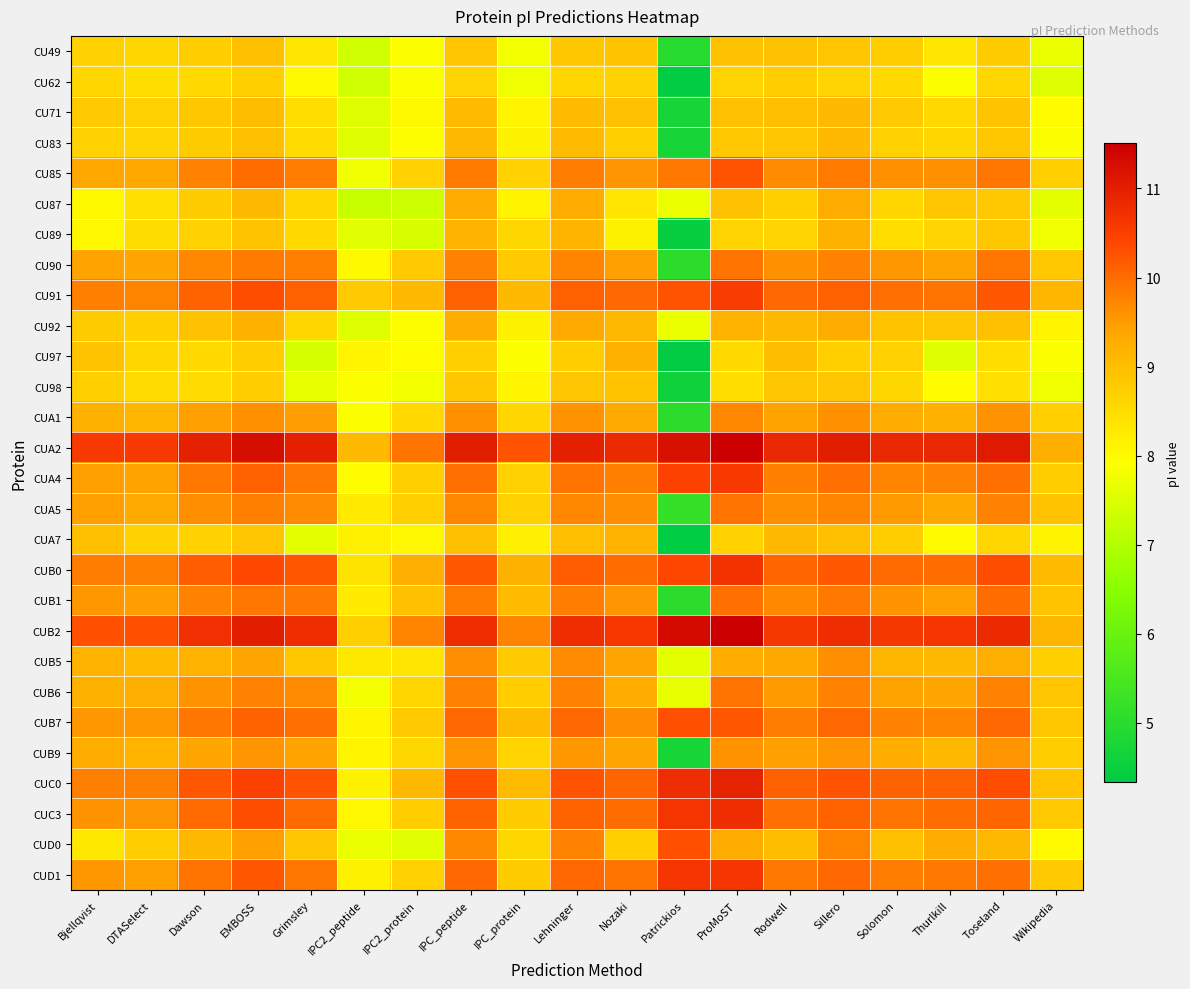

Reading left to right, extract all data points from this chart.

CU49: Bjellqvist=8.7	DTASelect=8.6	Dawson=8.8	EMBOSS=9.0	Grimsley=8.4	IPC2_peptide=7.3	IPC2_protein=7.9	IPC_peptide=8.9	IPC_protein=7.8	Lehninger=8.9	Nozaki=8.9	Patrickios=5.0	ProMoST=8.9	Rodwell=8.9	Sillero=8.9	Solomon=8.7	Thurlkill=8.3	Toseland=8.8	Wikipedia=7.7
CU62: Bjellqvist=8.6	DTASelect=8.5	Dawson=8.6	EMBOSS=8.7	Grimsley=8.0	IPC2_peptide=7.3	IPC2_protein=7.9	IPC_peptide=8.6	IPC_protein=7.7	Lehninger=8.6	Nozaki=8.7	Patrickios=4.4	ProMoST=8.6	Rodwell=8.8	Sillero=8.6	Solomon=8.6	Thurlkill=7.9	Toseland=8.6	Wikipedia=7.5
CU71: Bjellqvist=8.8	DTASelect=8.7	Dawson=8.8	EMBOSS=9.0	Grimsley=8.5	IPC2_peptide=7.5	IPC2_protein=8.0	IPC_peptide=9.1	IPC_protein=8.1	Lehninger=9.0	Nozaki=8.9	Patrickios=4.7	ProMoST=8.9	Rodwell=9.0	Sillero=9.1	Solomon=8.8	Thurlkill=8.5	Toseland=8.9	Wikipedia=8.0
CU83: Bjellqvist=8.7	DTASelect=8.6	Dawson=8.8	EMBOSS=9.0	Grimsley=8.5	IPC2_peptide=7.5	IPC2_protein=7.9	IPC_peptide=9.1	IPC_protein=8.1	Lehninger=9.1	Nozaki=8.7	Patrickios=4.7	ProMoST=8.8	Rodwell=8.9	Sillero=9.1	Solomon=8.7	Thurlkill=8.6	Toseland=8.9	Wikipedia=7.9
CU85: Bjellqvist=9.4	DTASelect=9.4	Dawson=9.8	EMBOSS=10.0	Grimsley=9.8	IPC2_peptide=7.8	IPC2_protein=8.7	IPC_peptide=9.8	IPC_protein=8.7	Lehninger=9.8	Nozaki=9.5	Patrickios=9.9	ProMoST=10.3	Rodwell=9.7	Sillero=9.8	Solomon=9.6	Thurlkill=9.6	Toseland=9.9	Wikipedia=8.7
CU87: Bjellqvist=8.0	DTASelect=8.4	Dawson=8.8	EMBOSS=9.1	Grimsley=8.6	IPC2_peptide=7.2	IPC2_protein=7.3	IPC_peptide=9.3	IPC_protein=8.1	Lehninger=9.3	Nozaki=8.3	Patrickios=7.7	ProMoST=8.9	Rodwell=8.7	Sillero=9.3	Solomon=8.6	Thurlkill=8.9	Toseland=8.8	Wikipedia=7.6
CU89: Bjellqvist=8.0	DTASelect=8.5	Dawson=8.7	EMBOSS=8.9	Grimsley=8.6	IPC2_peptide=7.6	IPC2_protein=7.5	IPC_peptide=9.2	IPC_protein=8.6	Lehninger=9.2	Nozaki=8.1	Patrickios=4.4	ProMoST=8.6	Rodwell=8.6	Sillero=9.2	Solomon=8.5	Thurlkill=8.6	Toseland=8.9	Wikipedia=7.8
CU90: Bjellqvist=9.4	DTASelect=9.4	Dawson=9.7	EMBOSS=9.8	Grimsley=9.8	IPC2_peptide=8.0	IPC2_protein=8.8	IPC_peptide=9.8	IPC_protein=8.8	Lehninger=9.7	Nozaki=9.5	Patrickios=5.0	ProMoST=9.9	Rodwell=9.6	Sillero=9.8	Solomon=9.5	Thurlkill=9.4	Toseland=9.9	Wikipedia=8.8
CU91: Bjellqvist=9.8	DTASelect=9.7	Dawson=10.1	EMBOSS=10.3	Grimsley=10.1	IPC2_peptide=8.8	IPC2_protein=9.1	IPC_peptide=10.1	IPC_protein=9.1	Lehninger=10.1	Nozaki=10.0	Patrickios=10.2	ProMoST=10.5	Rodwell=10.0	Sillero=10.1	Solomon=10.0	Thurlkill=9.9	Toseland=10.2	Wikipedia=9.1
CU92: Bjellqvist=8.8	DTASelect=8.7	Dawson=8.9	EMBOSS=9.2	Grimsley=8.6	IPC2_peptide=7.5	IPC2_protein=7.9	IPC_peptide=9.3	IPC_protein=8.1	Lehninger=9.3	Nozaki=9.1	Patrickios=7.7	ProMoST=9.2	Rodwell=9.1	Sillero=9.3	Solomon=8.9	Thurlkill=8.9	Toseland=9.0	Wikipedia=8.1
CU97: Bjellqvist=8.9	DTASelect=8.6	Dawson=8.5	EMBOSS=8.8	Grimsley=7.4	IPC2_peptide=8.1	IPC2_protein=8.0	IPC_peptide=8.7	IPC_protein=7.9	Lehninger=8.8	Nozaki=9.2	Patrickios=4.4	ProMoST=8.6	Rodwell=9.0	Sillero=8.7	Solomon=8.7	Thurlkill=7.5	Toseland=8.5	Wikipedia=7.9
CU98: Bjellqvist=8.7	DTASelect=8.5	Dawson=8.5	EMBOSS=8.7	Grimsley=7.7	IPC2_peptide=7.9	IPC2_protein=7.8	IPC_peptide=8.9	IPC_protein=8.1	Lehninger=8.9	Nozaki=8.9	Patrickios=4.6	ProMoST=8.5	Rodwell=8.9	Sillero=8.9	Solomon=8.6	Thurlkill=8.0	Toseland=8.4	Wikipedia=7.7
CUA1: Bjellqvist=9.2	DTASelect=9.2	Dawson=9.4	EMBOSS=9.6	Grimsley=9.5	IPC2_peptide=7.9	IPC2_protein=8.5	IPC_peptide=9.6	IPC_protein=8.6	Lehninger=9.6	Nozaki=9.3	Patrickios=5.0	ProMoST=9.7	Rodwell=9.4	Sillero=9.6	Solomon=9.3	Thurlkill=9.2	Toseland=9.6	Wikipedia=8.7
CUA2: Bjellqvist=10.6	DTASelect=10.6	Dawson=10.9	EMBOSS=11.3	Grimsley=11.0	IPC2_peptide=9.1	IPC2_protein=9.9	IPC_peptide=11.0	IPC_protein=10.3	Lehninger=11.0	Nozaki=10.8	Patrickios=11.2	ProMoST=11.5	Rodwell=10.9	Sillero=11.0	Solomon=10.8	Thurlkill=10.9	Toseland=11.1	Wikipedia=9.2
CUA4: Bjellqvist=9.5	DTASelect=9.4	Dawson=9.9	EMBOSS=10.1	Grimsley=9.9	IPC2_peptide=8.0	IPC2_protein=8.7	IPC_peptide=9.9	IPC_protein=8.7	Lehninger=9.9	Nozaki=9.8	Patrickios=10.5	ProMoST=10.6	Rodwell=9.8	Sillero=9.9	Solomon=9.7	Thurlkill=9.8	Toseland=9.9	Wikipedia=8.7
CUA5: Bjellqvist=9.4	DTASelect=9.3	Dawson=9.6	EMBOSS=9.8	Grimsley=9.7	IPC2_peptide=8.3	IPC2_protein=8.7	IPC_peptide=9.7	IPC_protein=8.7	Lehninger=9.7	Nozaki=9.6	Patrickios=5.2	ProMoST=9.9	Rodwell=9.6	Sillero=9.7	Solomon=9.5	Thurlkill=9.4	Toseland=9.8	Wikipedia=8.9
CUA7: Bjellqvist=9.0	DTASelect=8.7	Dawson=8.7	EMBOSS=8.9	Grimsley=7.6	IPC2_peptide=8.2	IPC2_protein=8.0	IPC_peptide=9.0	IPC_protein=8.2	Lehninger=9.0	Nozaki=9.2	Patrickios=4.3	ProMoST=8.7	Rodwell=9.1	Sillero=9.0	Solomon=8.8	Thurlkill=8.0	Toseland=8.6	Wikipedia=8.1
CUB0: Bjellqvist=9.8	DTASelect=9.8	Dawson=10.2	EMBOSS=10.4	Grimsley=10.2	IPC2_peptide=8.4	IPC2_protein=9.3	IPC_peptide=10.2	IPC_protein=9.2	Lehninger=10.2	Nozaki=10.0	Patrickios=10.4	ProMoST=10.7	Rodwell=10.1	Sillero=10.2	Solomon=10.0	Thurlkill=10.0	Toseland=10.3	Wikipedia=9.1
CUB1: Bjellqvist=9.5	DTASelect=9.5	Dawson=9.8	EMBOSS=9.9	Grimsley=9.9	IPC2_peptide=8.3	IPC2_protein=9.0	IPC_peptide=9.8	IPC_protein=9.0	Lehninger=9.8	Nozaki=9.5	Patrickios=5.0	ProMoST=10.0	Rodwell=9.7	Sillero=9.9	Solomon=9.6	Thurlkill=9.5	Toseland=10.0	Wikipedia=8.9
CUB2: Bjellqvist=10.3	DTASelect=10.3	Dawson=10.7	EMBOSS=11.0	Grimsley=10.8	IPC2_peptide=8.7	IPC2_protein=9.7	IPC_peptide=10.8	IPC_protein=9.7	Lehninger=10.8	Nozaki=10.6	Patrickios=11.3	ProMoST=11.5	Rodwell=10.6	Sillero=10.8	Solomon=10.6	Thurlkill=10.6	Toseland=10.8	Wikipedia=9.1
CUB5: Bjellqvist=9.2	DTASelect=9.0	Dawson=9.2	EMBOSS=9.4	Grimsley=8.9	IPC2_peptide=8.3	IPC2_protein=8.4	IPC_peptide=9.6	IPC_protein=8.8	Lehninger=9.7	Nozaki=9.4	Patrickios=7.6	ProMoST=9.3	Rodwell=9.4	Sillero=9.6	Solomon=9.1	Thurlkill=9.1	Toseland=9.3	Wikipedia=8.7
CUB6: Bjellqvist=9.2	DTASelect=9.3	Dawson=9.6	EMBOSS=9.8	Grimsley=9.7	IPC2_peptide=7.8	IPC2_protein=8.6	IPC_peptide=9.8	IPC_protein=8.8	Lehninger=9.8	Nozaki=9.3	Patrickios=7.6	ProMoST=9.9	Rodwell=9.5	Sillero=9.8	Solomon=9.4	Thurlkill=9.4	Toseland=9.8	Wikipedia=8.9
CUB7: Bjellqvist=9.5	DTASelect=9.5	Dawson=9.9	EMBOSS=10.1	Grimsley=10.0	IPC2_peptide=8.1	IPC2_protein=8.8	IPC_peptide=10.0	IPC_protein=9.0	Lehninger=10.0	Nozaki=9.6	Patrickios=10.3	ProMoST=10.2	Rodwell=9.8	Sillero=10.0	Solomon=9.8	Thurlkill=9.7	Toseland=10.0	Wikipedia=8.9
CUB9: Bjellqvist=9.3	DTASelect=9.2	Dawson=9.4	EMBOSS=9.6	Grimsley=9.4	IPC2_peptide=8.1	IPC2_protein=8.6	IPC_peptide=9.5	IPC_protein=8.6	Lehninger=9.5	Nozaki=9.4	Patrickios=4.7	ProMoST=9.6	Rodwell=9.4	Sillero=9.6	Solomon=9.3	Thurlkill=9.1	Toseland=9.6	Wikipedia=8.7
CUC0: Bjellqvist=9.8	DTASelect=9.8	Dawson=10.2	EMBOSS=10.5	Grimsley=10.2	IPC2_peptide=8.1	IPC2_protein=9.1	IPC_peptide=10.3	IPC_protein=9.0	Lehninger=10.3	Nozaki=10.1	Patrickios=10.8	ProMoST=10.9	Rodwell=10.1	Sillero=10.3	Solomon=10.1	Thurlkill=10.1	Toseland=10.3	Wikipedia=8.9
CUC3: Bjellqvist=9.6	DTASelect=9.5	Dawson=10.0	EMBOSS=10.3	Grimsley=10.0	IPC2_peptide=8.1	IPC2_protein=8.8	IPC_peptide=10.1	IPC_protein=8.8	Lehninger=10.1	Nozaki=10.0	Patrickios=10.6	ProMoST=10.8	Rodwell=9.9	Sillero=10.1	Solomon=9.9	Thurlkill=10.0	Toseland=10.1	Wikipedia=8.8
CUD0: Bjellqvist=8.3	DTASelect=8.8	Dawson=9.1	EMBOSS=9.4	Grimsley=8.9	IPC2_peptide=7.7	IPC2_protein=7.6	IPC_peptide=9.7	IPC_protein=8.6	Lehninger=9.8	Nozaki=8.7	Patrickios=10.3	ProMoST=9.3	Rodwell=9.0	Sillero=9.7	Solomon=9.0	Thurlkill=9.3	Toseland=9.1	Wikipedia=8.0
CUD1: Bjellqvist=9.5	DTASelect=9.5	Dawson=9.9	EMBOSS=10.2	Grimsley=9.9	IPC2_peptide=8.1	IPC2_protein=8.7	IPC_peptide=10.0	IPC_protein=8.8	Lehninger=10.0	Nozaki=9.9	Patrickios=10.7	ProMoST=10.7	Rodwell=9.9	Sillero=10.0	Solomon=9.8	Thurlkill=9.9	Toseland=10.0	Wikipedia=8.8